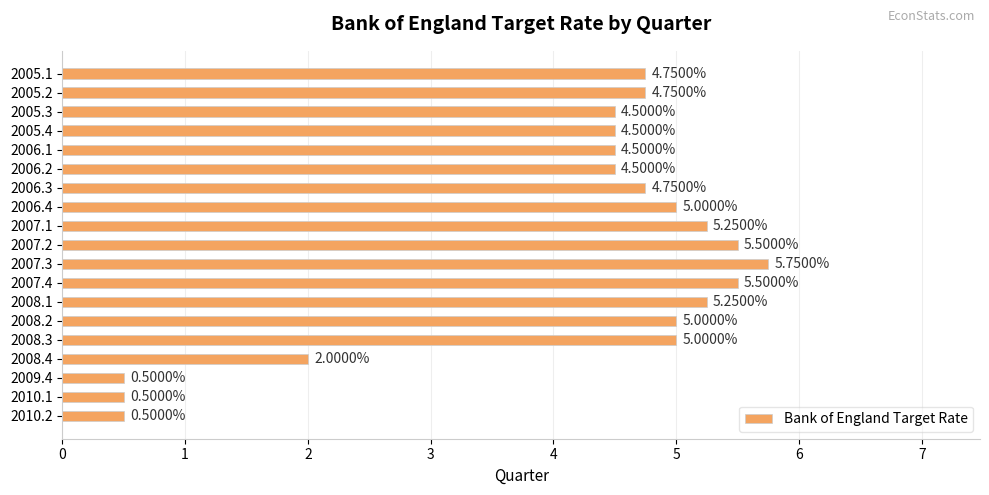

Which has a higher value, 2007.3 or 2009.4?

2007.3